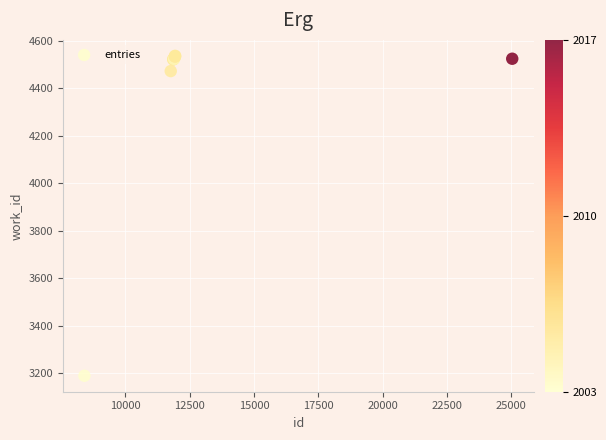

What Y value in the scatter plot is closest to 3863?

4473